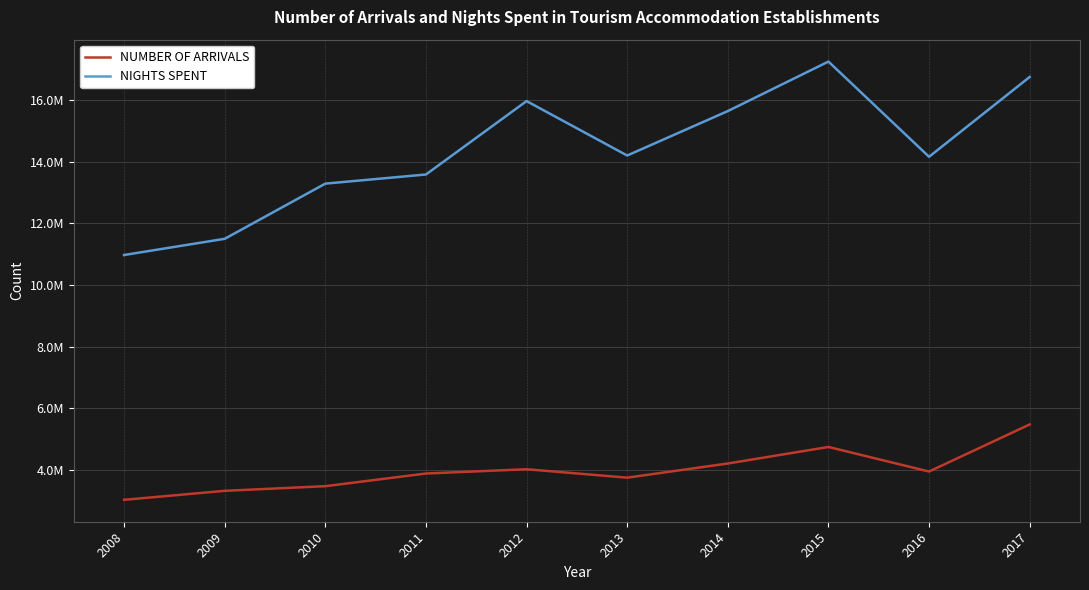

At 2011, list the series in order from largest to smallest.

NIGHTS SPENT, NUMBER OF ARRIVALS